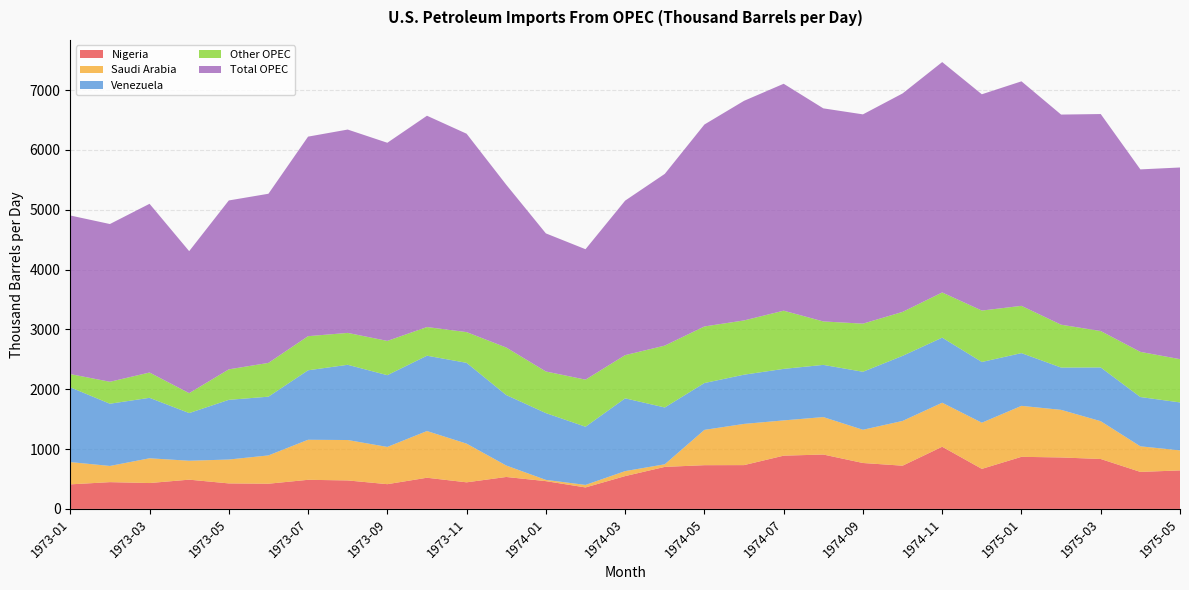

Reading left to right, transcribe all the data shown in this chart.

Nigeria: 410.5	447.6	432.5	489.0	426.4	421.2	486.5	476.2	413.6	521.1	444.5	534.0	464.3	359.1	548.5	702.5	731.0	732.2	890.2	909.1	767.6	722.5	1039.3	669.3	870.6	860.2	834.5	618.7	643.5
Saudi Arabia: 372.3	270.5	413.9	316.2	399.2	473.2	669.2	675.4	622.5	780.7	646.5	191.6	21.0	42.0	83.5	43.6	590.1	688.8	589.5	626.0	555.4	748.2	735.9	771.8	852.0	795.6	632.0	427.6	335.2
Venezuela: 1249.9	1040.1	1010.6	796.9	997.7	981.7	1161.3	1257.3	1199.2	1259.1	1350.5	1178.0	1116.4	972.6	1216.3	949.6	782.9	822.7	861.1	872.2	969.3	1087.6	1087.4	1015.0	881.5	707.0	898.4	823.9	801.3
Other OPEC: 221.2	367.1	422.8	332.9	509.5	564.8	570.2	533.2	572.9	479.1	514.0	794.1	695.7	786.9	722.0	1034.0	945.7	906.8	972.9	726.6	804.3	734.5	755.6	859.4	790.1	716.1	608.4	754.8	723.1
Total OPEC: 2650.7	2636.5	2820.1	2373.4	2823.1	2827.1	3335.3	3398.8	3311.8	3531.9	3315.7	2721.1	2308.1	2180.0	2582.7	2870.3	3375.3	3670.8	3792.6	3561.4	3498.1	3651.7	3850.7	3615.1	3752.5	3512.3	3627.0	3050.0	3203.8